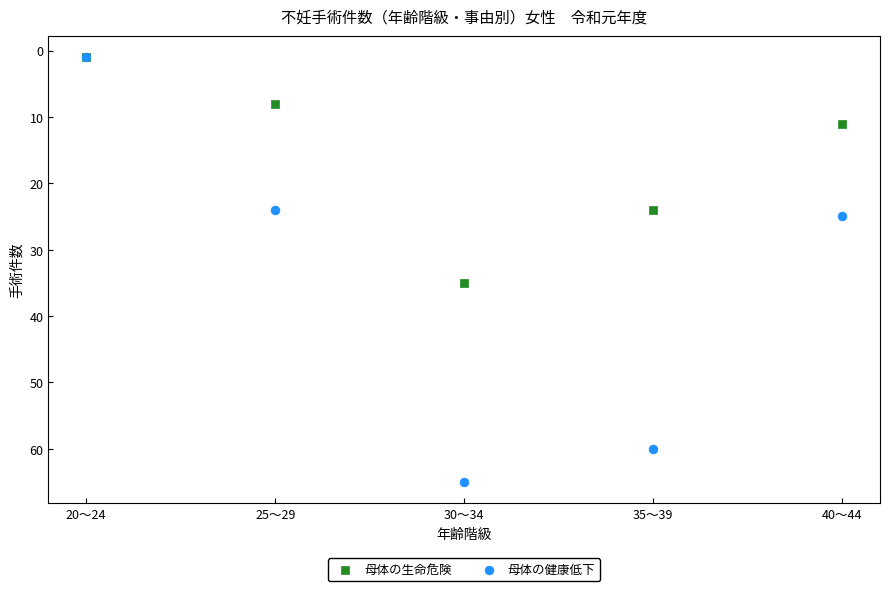

Across all series, what Y value is closest to 33?

35